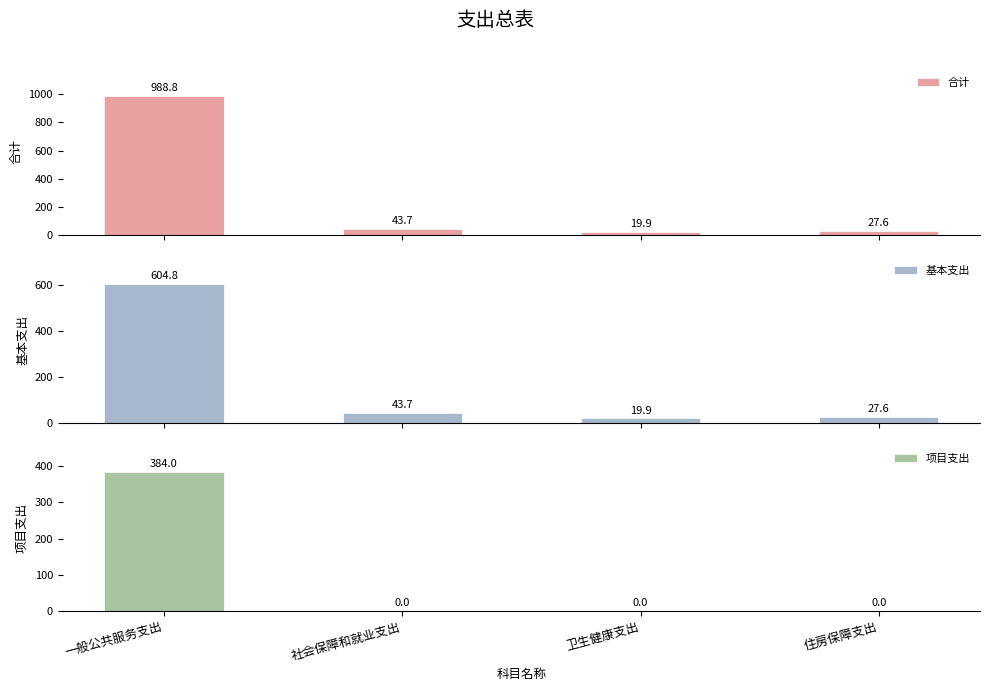

How many bars are there in each group?

3